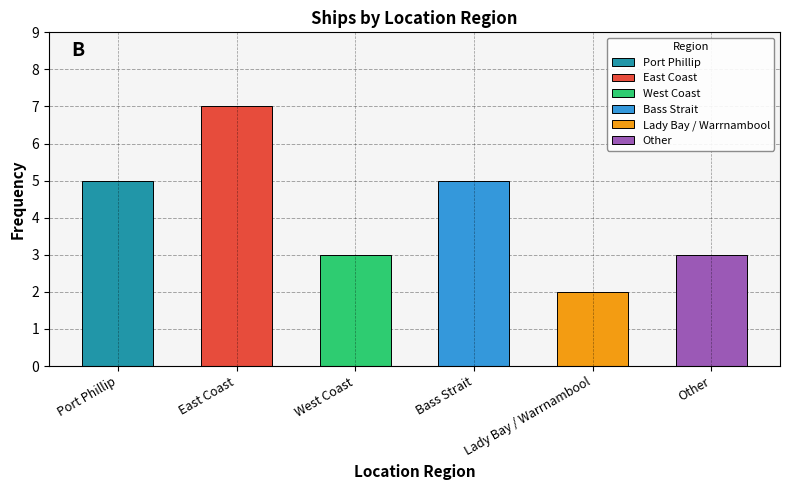

What is the difference between the values at Other and East Coast?

4